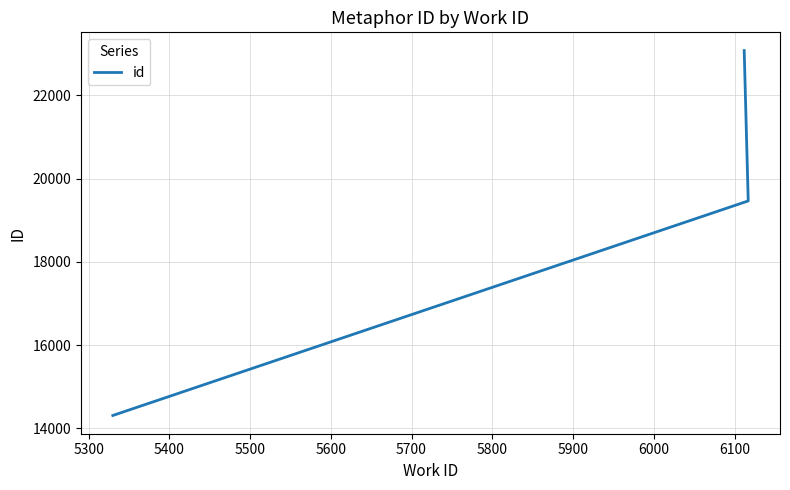

Reading left to right, what are all the values shown in this chart?

14306	19465	23080